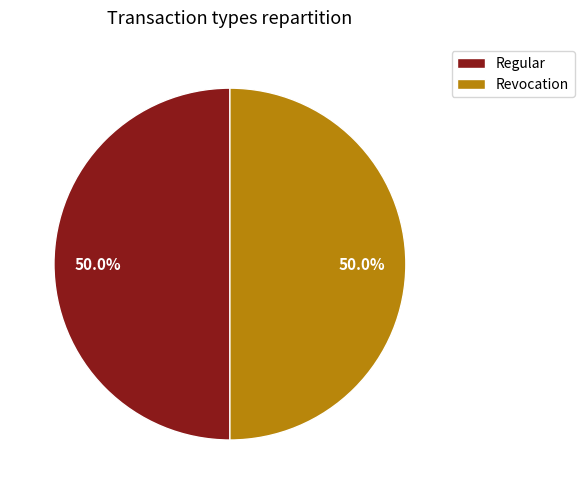

Is the sum of Revocation and Regular greater than half?

Yes